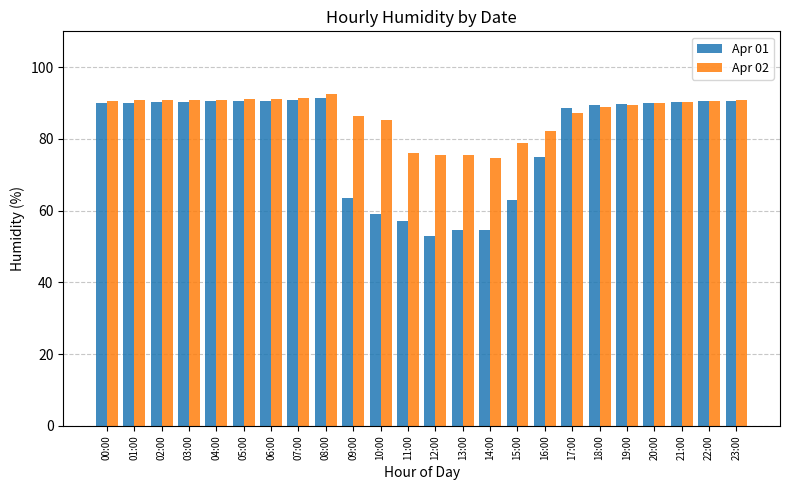

What is the spread (max minus min) of values at 04:00?

0.4